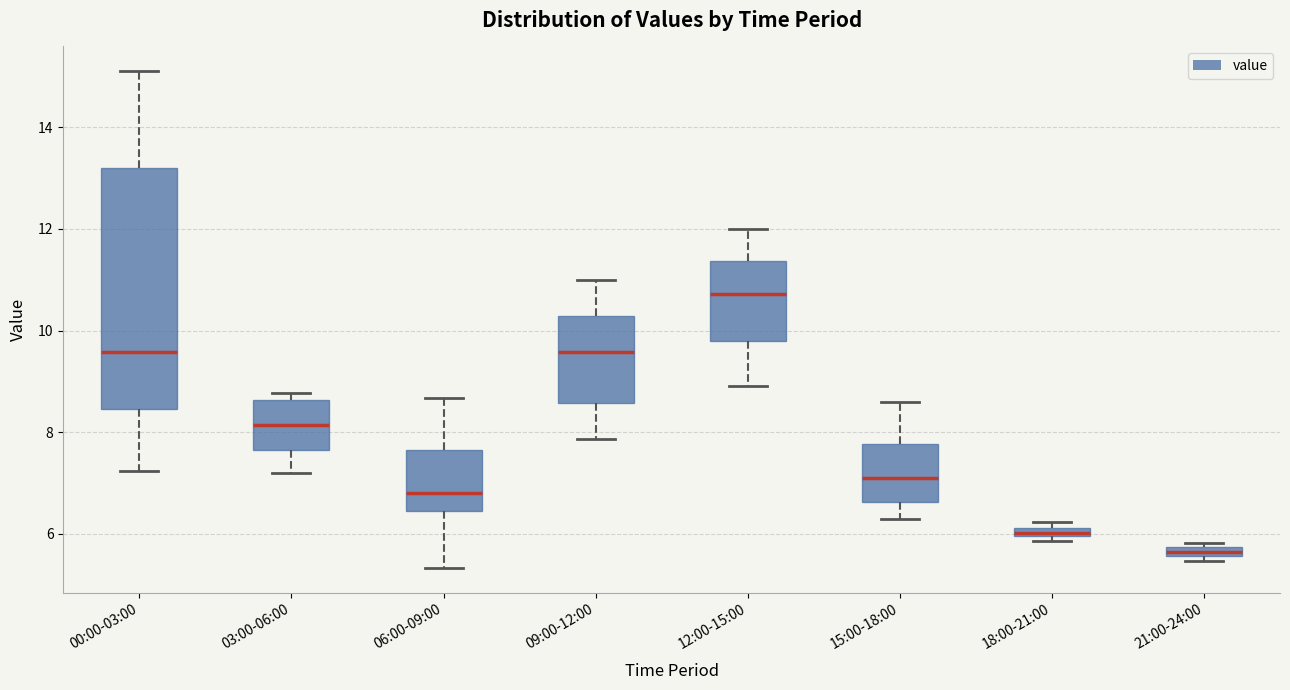

Where is the upper edge of the box for 18:00-21:00 on the y-axis? The values are not printed on the chart, so give them approximately, as read against the axis.

6.2